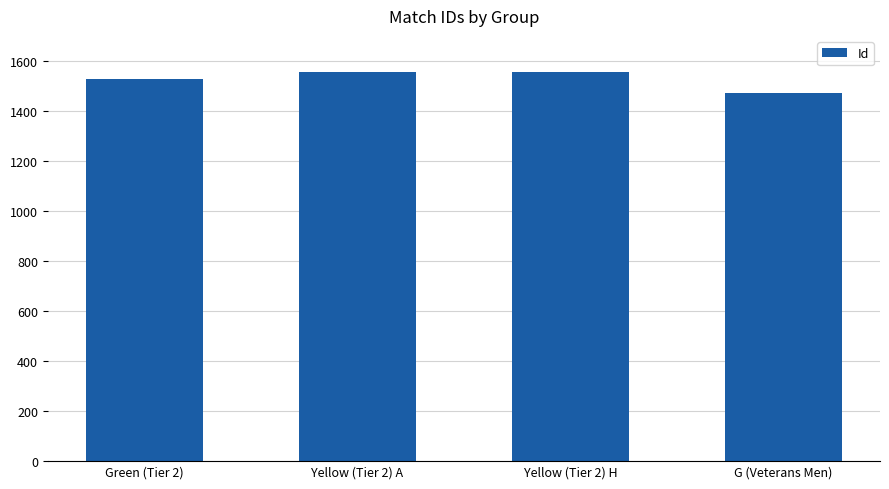

Are the bars grouped side by side (vs. stacked)?

No